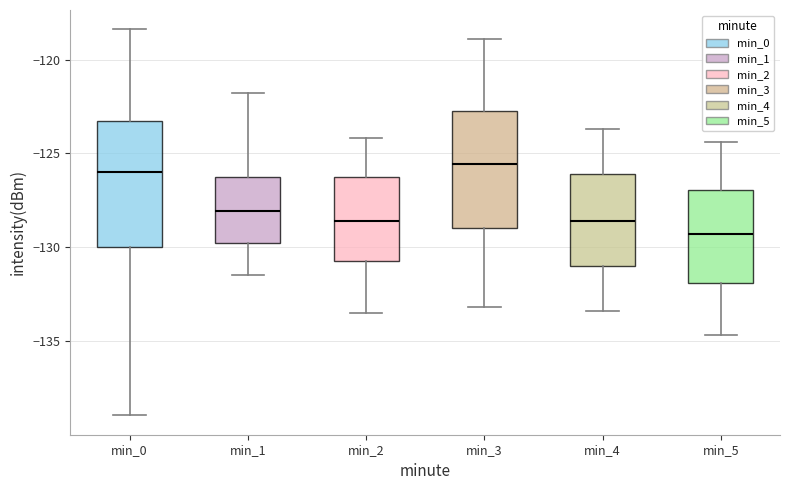

Reading left to right, transcribe this box plot: for each box, give where its median line is, the range the box spans, and where its two whiskers end, as read against the y-axis. The values are not printed on the chart, so give them approximately, as read against the axis.

min_0: median -126.0, box -130.0 to -123.5, whiskers -139.0 to -118.5
min_1: median -128.0, box -130.0 to -126.5, whiskers -131.5 to -122.0
min_2: median -128.5, box -130.5 to -126.5, whiskers -133.5 to -124.0
min_3: median -125.5, box -129.0 to -122.5, whiskers -133.0 to -119.0
min_4: median -128.5, box -131.0 to -126.0, whiskers -133.5 to -123.5
min_5: median -129.5, box -132.0 to -127.0, whiskers -134.5 to -124.5